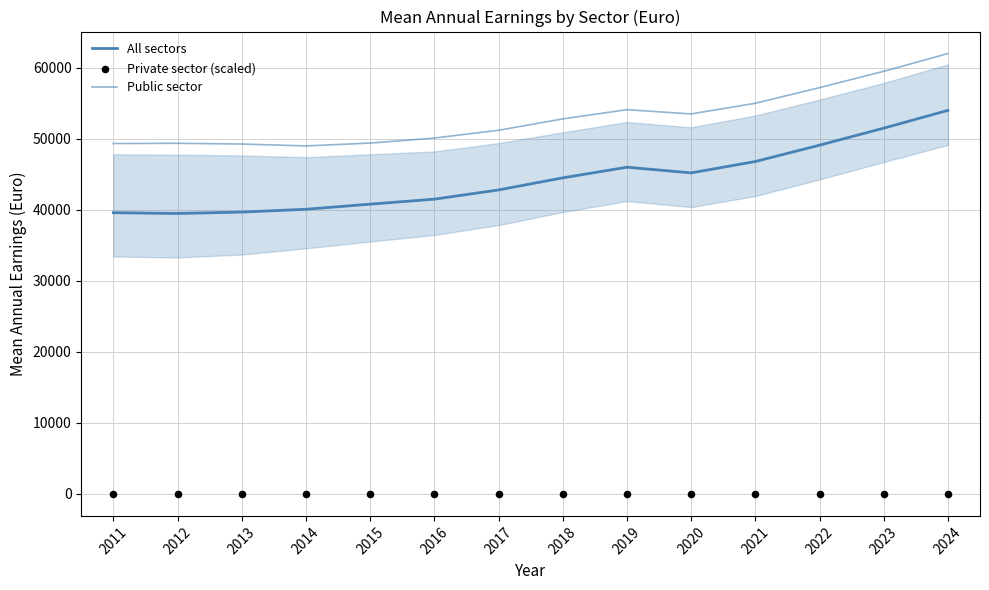

At how many categories does at least one series exceed 28638?

14